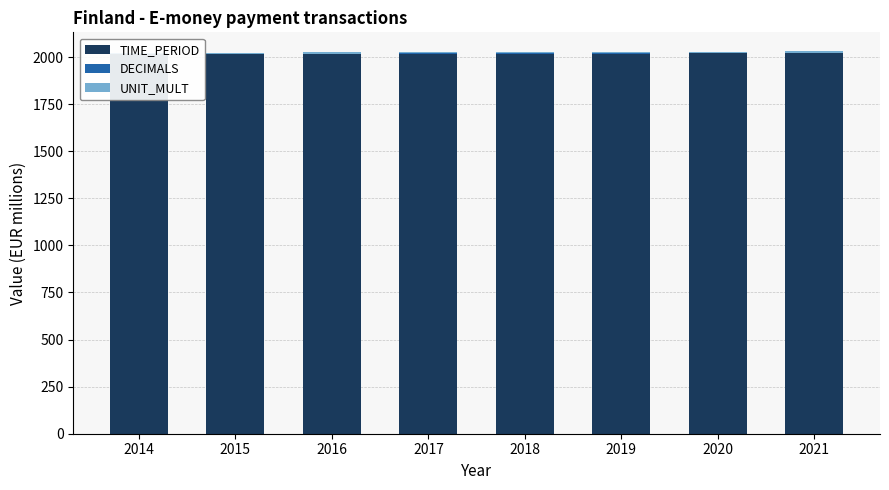

Reading left to right, what are all the values shown in this chart?

TIME_PERIOD: 2014	2015	2016	2017	2018	2019	2020	2021
DECIMALS: 3	3	3	3	3	3	3	3
UNIT_MULT: 6	6	6	6	6	6	6	6